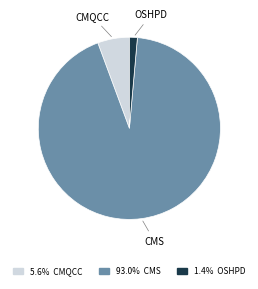

What is the largest slice in the pie chart?

CMS